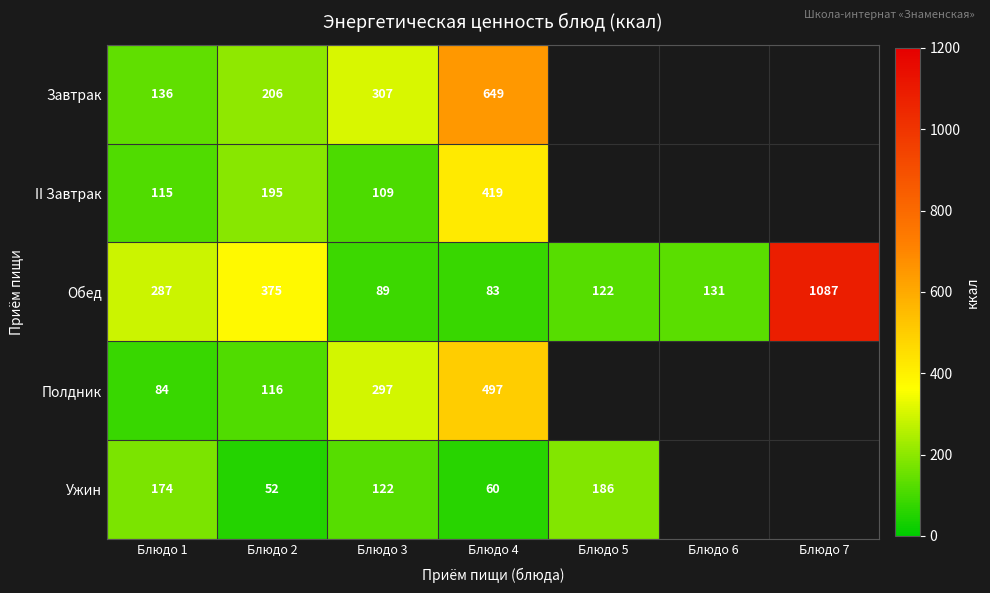

Which has a higher value, Блюдо 4 or Блюдо 1?

Блюдо 4